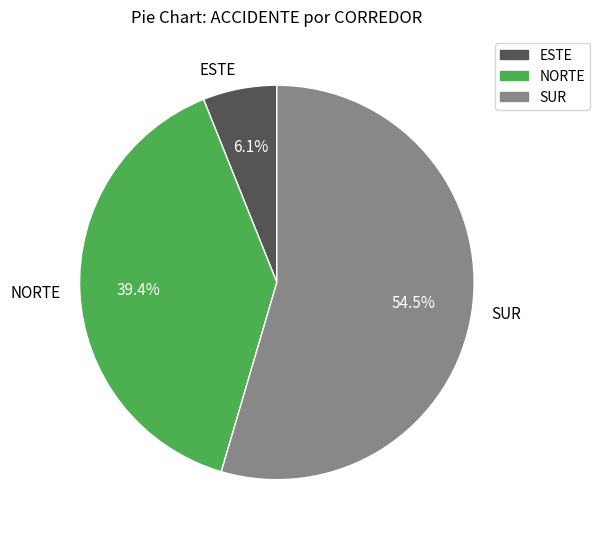

Between ESTE and NORTE, which is larger?

NORTE